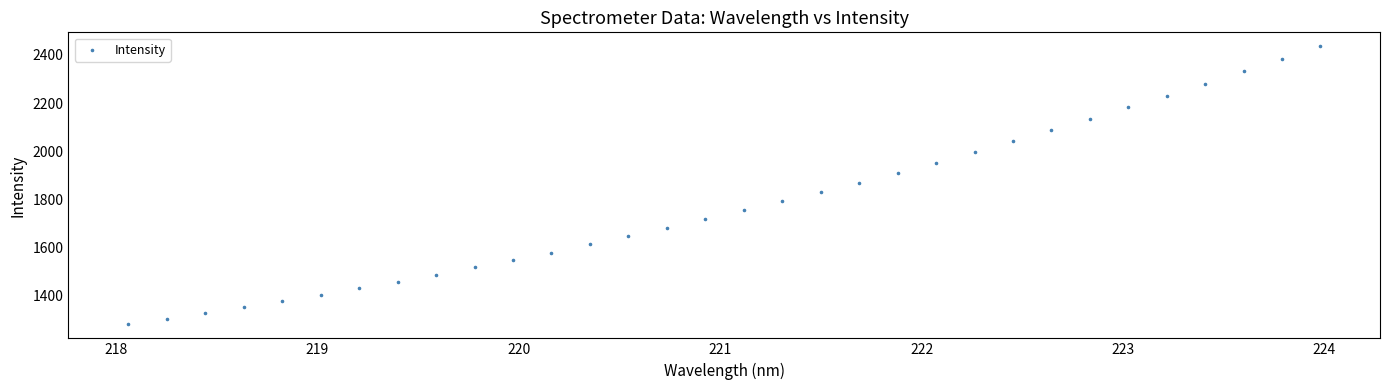

What is the range of X values (max minus min)?

5.9